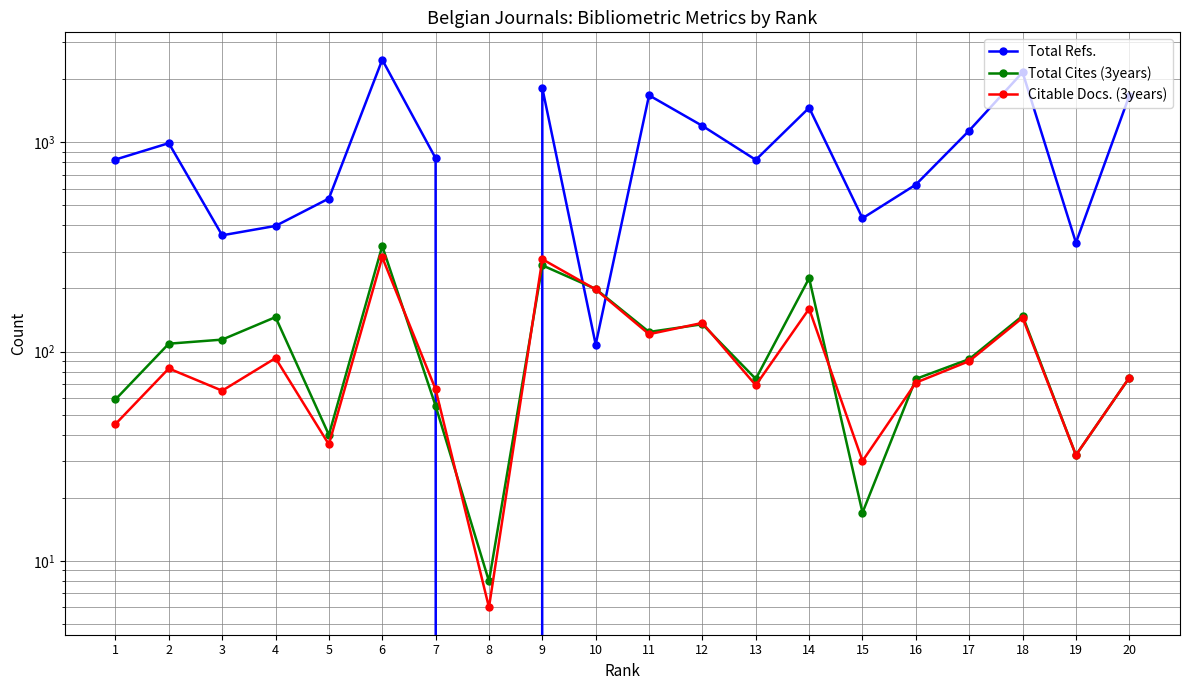

At 18, list the series in order from smallest to largest.

Citable Docs. (3years), Total Cites (3years), Total Refs.